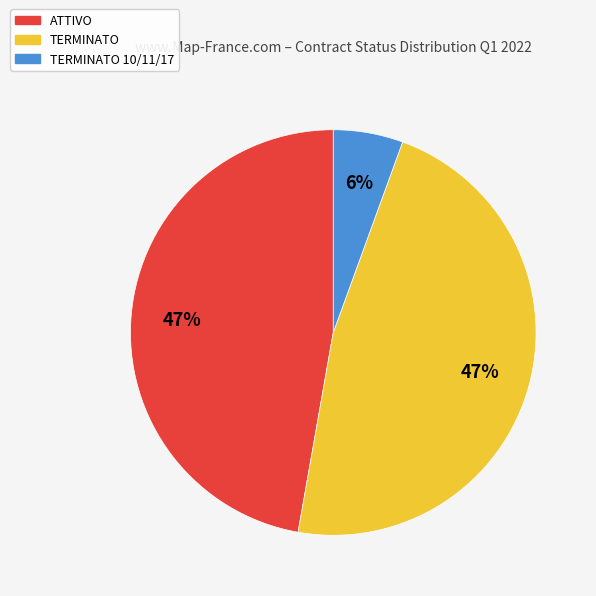

Count the number of slices in the pie.

3